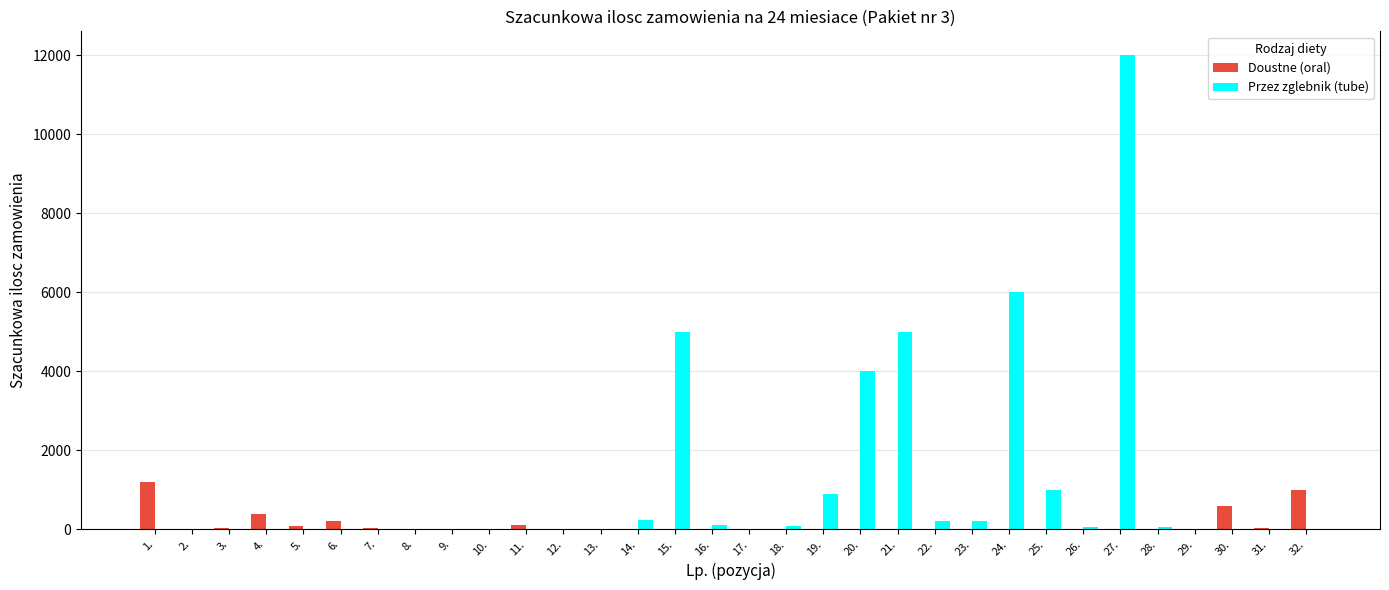

At which category is the sum across all series the highest?

27.